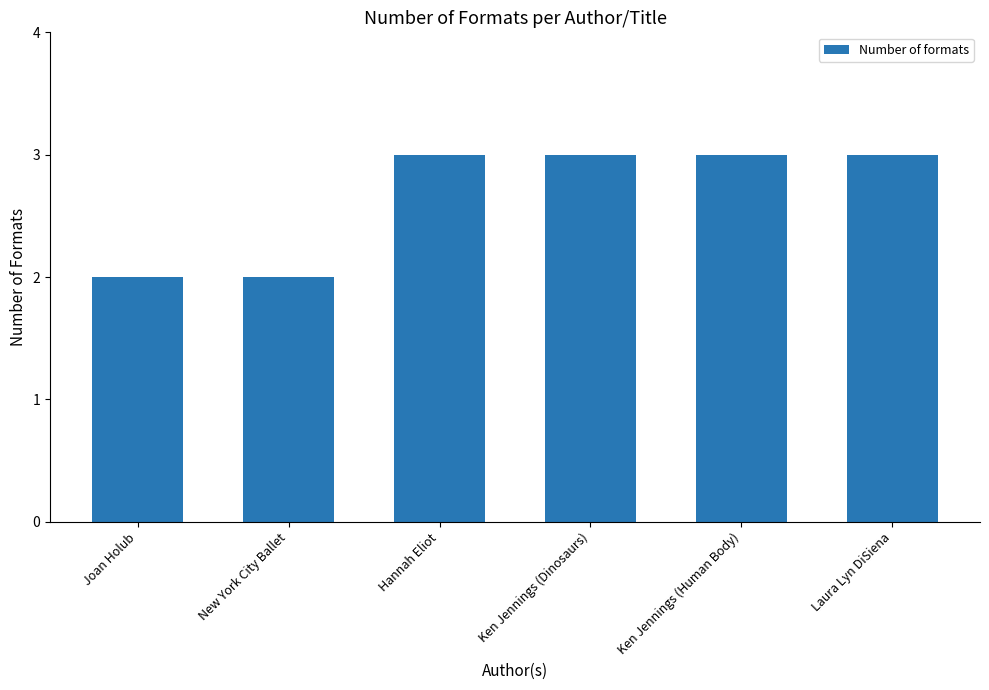

Are the bars horizontal?

No